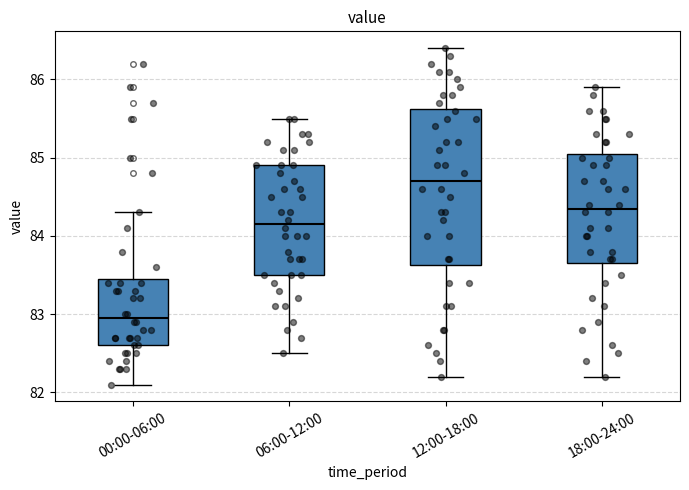

Which box has the highest median line?

12:00-18:00